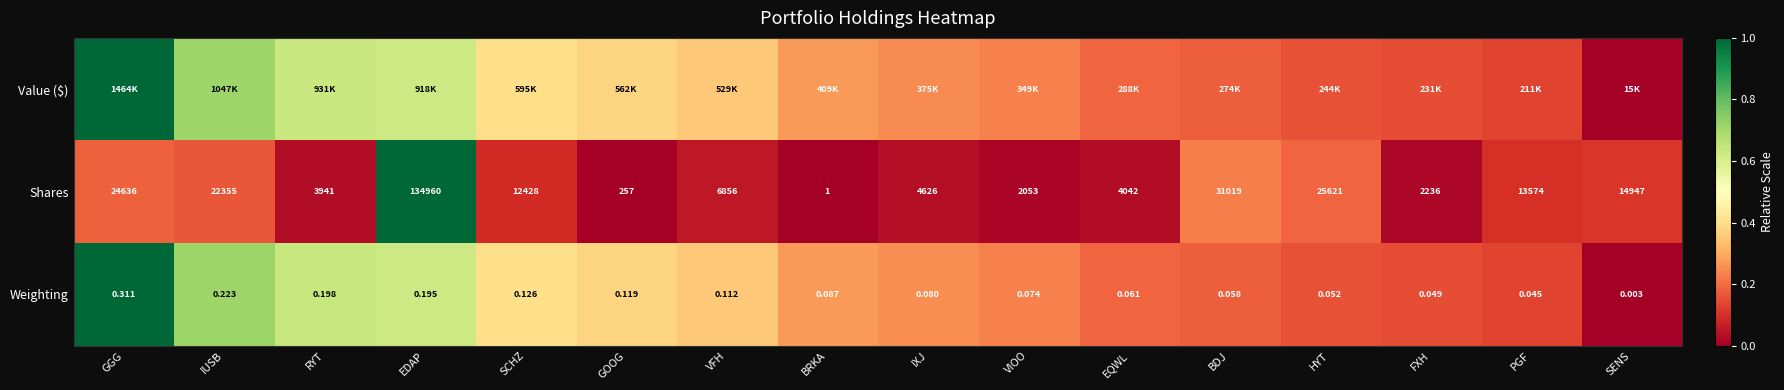

Rank the categories by Shares value from highest to lowest.

EDAP, BDJ, HYT, GGG, IUSB, SENS, PGF, SCHZ, VFH, IXJ, EQWL, RYT, FXH, VIOO, GOOG, BRKA